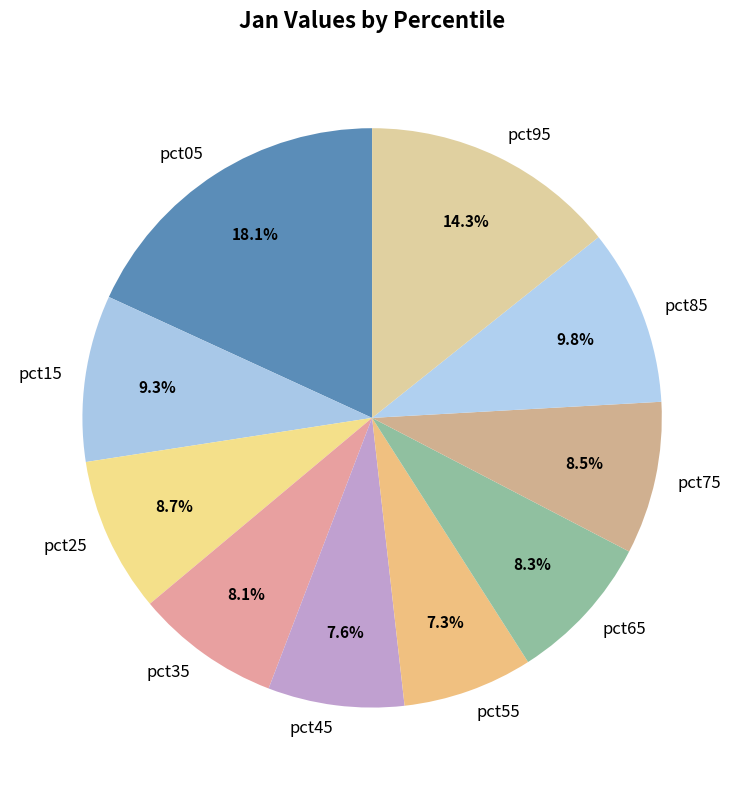

Which slice is the largest?

pct05